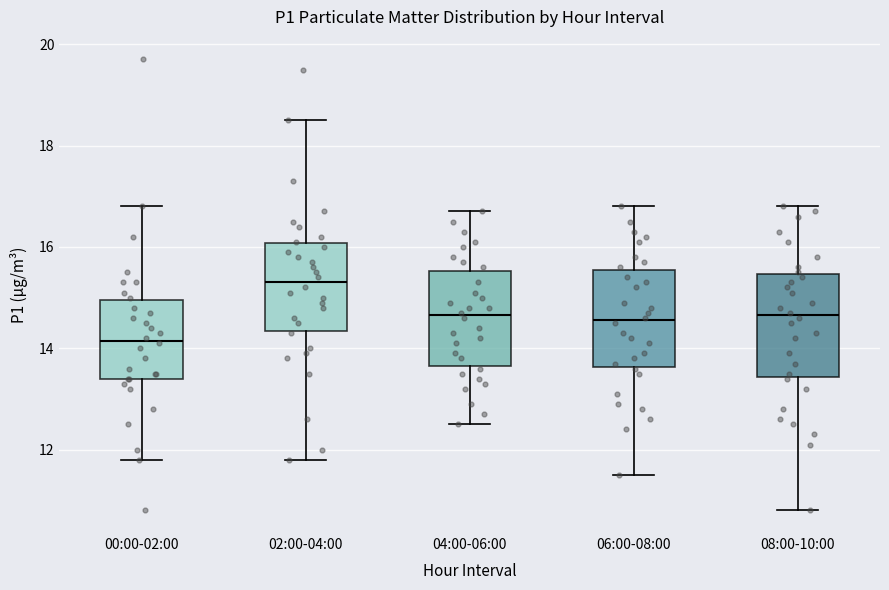

Reading left to right, transcribe this box plot: for each box, give where its median line is, the range the box spans, and where its two whiskers end, as read against the y-axis. The values are not printed on the chart, so give them approximately, as read against the axis.

00:00-02:00: median 14.2, box 13.4 to 15.0, whiskers 11.8 to 16.8
02:00-04:00: median 15.4, box 14.4 to 16.0, whiskers 11.8 to 18.6
04:00-06:00: median 14.6, box 13.6 to 15.6, whiskers 12.6 to 16.8
06:00-08:00: median 14.6, box 13.6 to 15.6, whiskers 11.6 to 16.8
08:00-10:00: median 14.6, box 13.4 to 15.4, whiskers 10.8 to 16.8